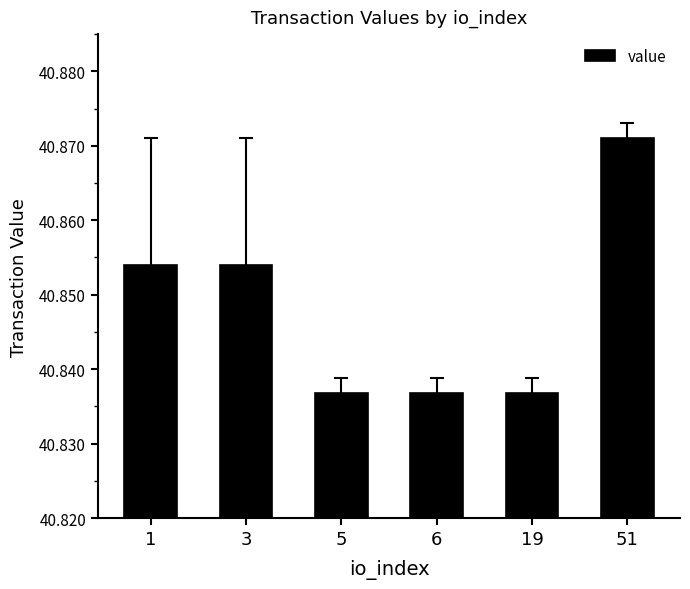

How many values are between 40 and 41?

6